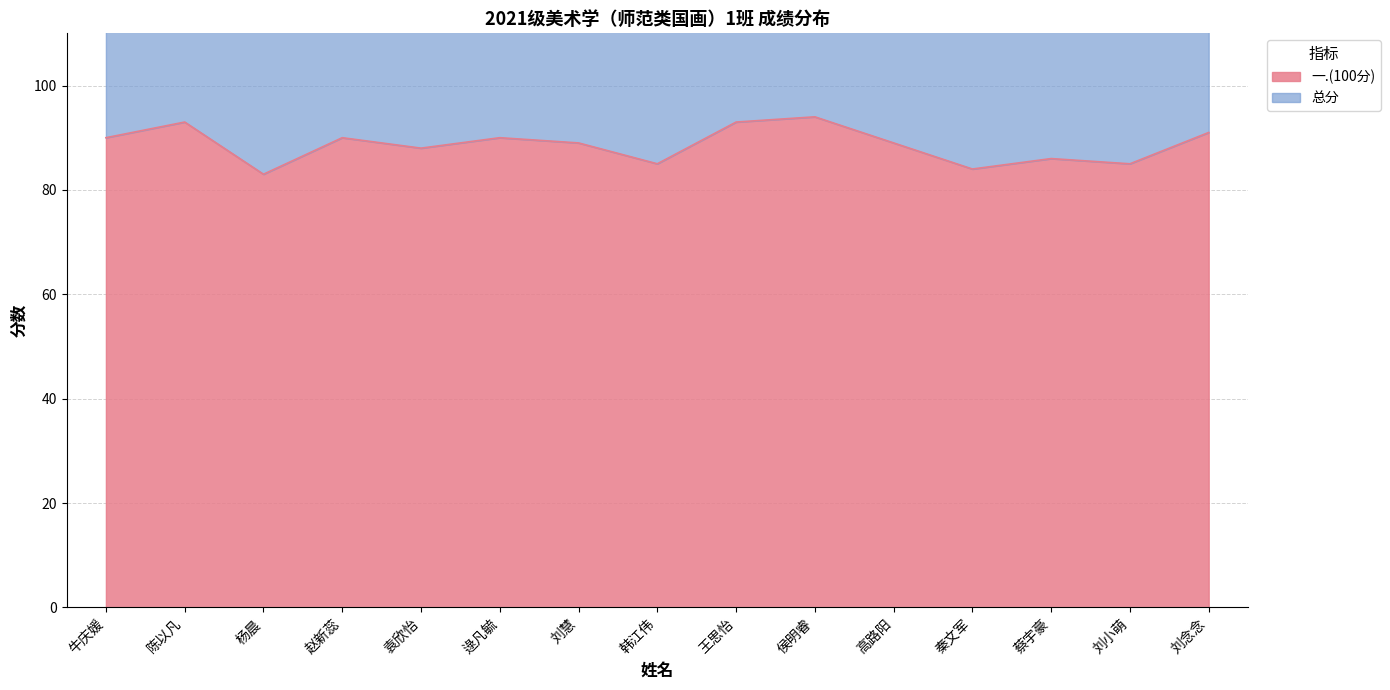

What is the total value across all series at 侯明睿?

282